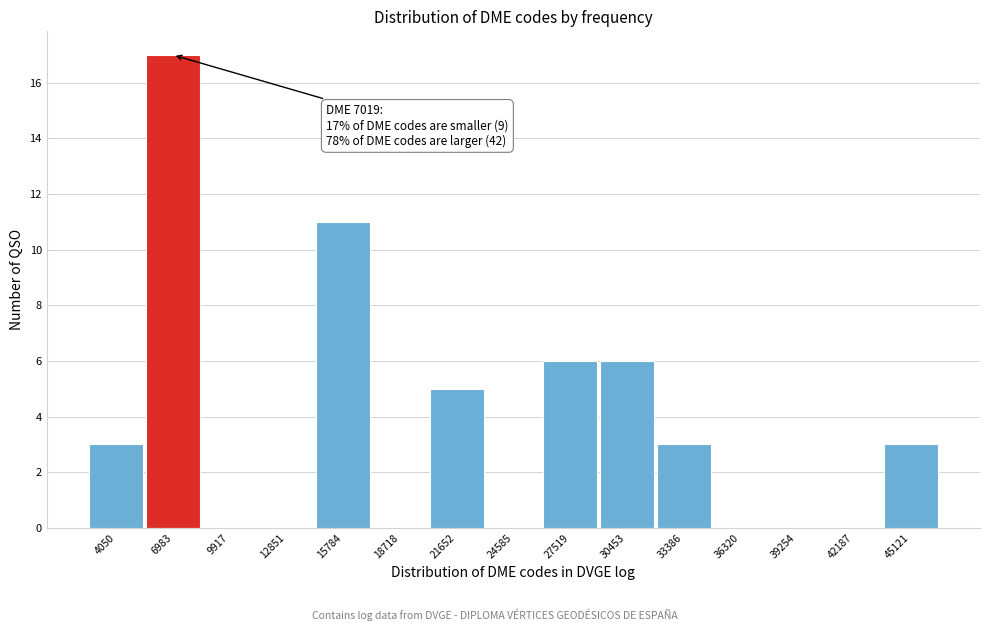

Reading left to right, what are all the values shown in this chart?

4050=3	6983=17	9917=0	12851=0	15784=11	18718=0	21652=5	24585=0	27519=6	30453=6	33386=3	36320=0	39254=0	42187=0	45121=3